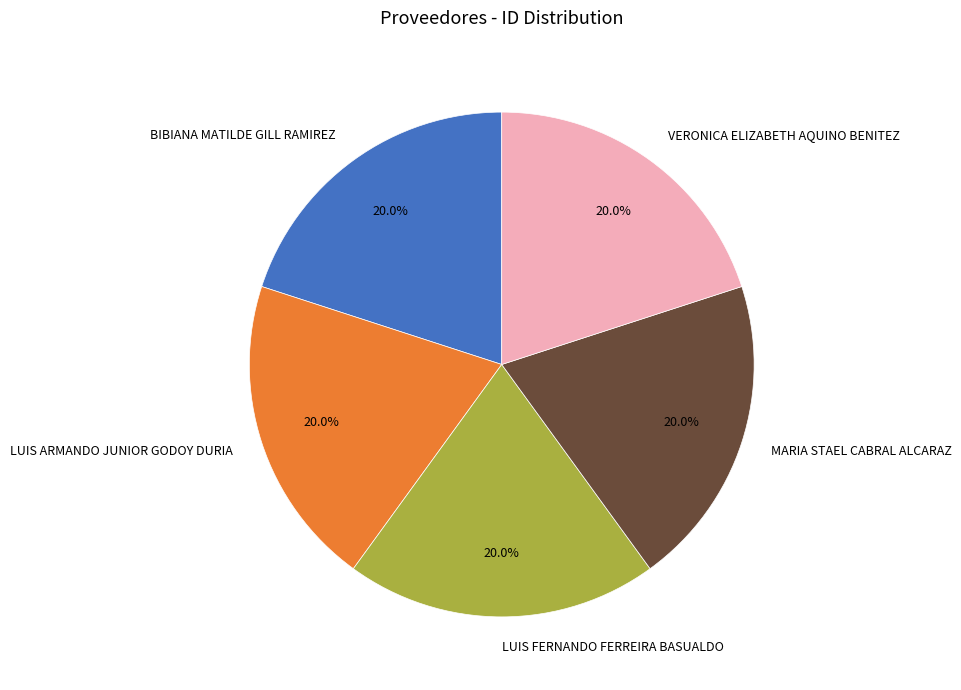

Does any single category account for the majority?

No